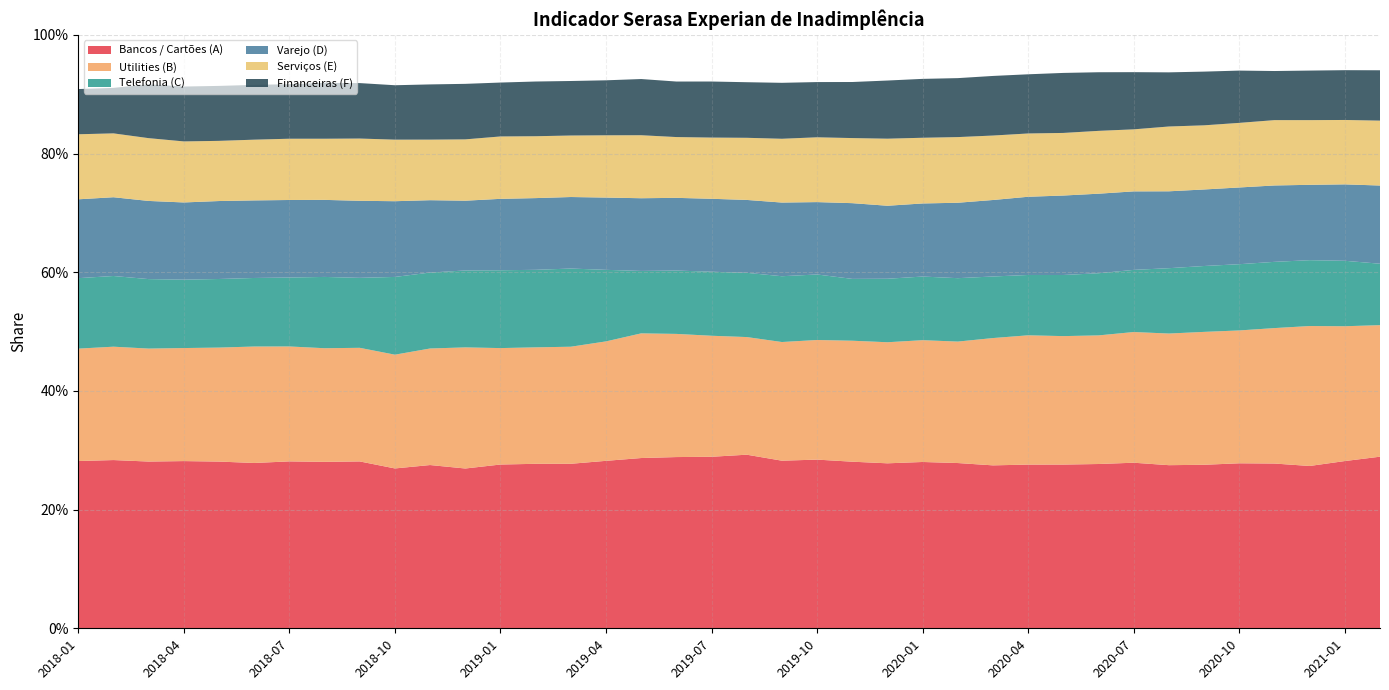

Reading left to right, list all the values displayed in this chart.

Bancos / Cartões (A): 2018-01=0.3	2018-02=0.3	2018-03=0.3	2018-04=0.3	2018-05=0.3	2018-06=0.3	2018-07=0.3	2018-08=0.3	2018-09=0.3	2018-10=0.3	2018-11=0.3	2018-12=0.3	2019-01=0.3	2019-02=0.3	2019-03=0.3	2019-04=0.3	2019-05=0.3	2019-06=0.3	2019-07=0.3	2019-08=0.3	2019-09=0.3	2019-10=0.3	2019-11=0.3	2019-12=0.3	2020-01=0.3	2020-02=0.3	2020-03=0.3	2020-04=0.3	2020-05=0.3	2020-06=0.3	2020-07=0.3	2020-08=0.3	2020-09=0.3	2020-10=0.3	2020-11=0.3	2020-12=0.3	2021-01=0.3	2021-02=0.3
Utilities (B): 2018-01=0.2	2018-02=0.2	2018-03=0.2	2018-04=0.2	2018-05=0.2	2018-06=0.2	2018-07=0.2	2018-08=0.2	2018-09=0.2	2018-10=0.2	2018-11=0.2	2018-12=0.2	2019-01=0.2	2019-02=0.2	2019-03=0.2	2019-04=0.2	2019-05=0.2	2019-06=0.2	2019-07=0.2	2019-08=0.2	2019-09=0.2	2019-10=0.2	2019-11=0.2	2019-12=0.2	2020-01=0.2	2020-02=0.2	2020-03=0.2	2020-04=0.2	2020-05=0.2	2020-06=0.2	2020-07=0.2	2020-08=0.2	2020-09=0.2	2020-10=0.2	2020-11=0.2	2020-12=0.2	2021-01=0.2	2021-02=0.2
Telefonia (C): 2018-01=0.1	2018-02=0.1	2018-03=0.1	2018-04=0.1	2018-05=0.1	2018-06=0.1	2018-07=0.1	2018-08=0.1	2018-09=0.1	2018-10=0.1	2018-11=0.1	2018-12=0.1	2019-01=0.1	2019-02=0.1	2019-03=0.1	2019-04=0.1	2019-05=0.1	2019-06=0.1	2019-07=0.1	2019-08=0.1	2019-09=0.1	2019-10=0.1	2019-11=0.1	2019-12=0.1	2020-01=0.1	2020-02=0.1	2020-03=0.1	2020-04=0.1	2020-05=0.1	2020-06=0.1	2020-07=0.1	2020-08=0.1	2020-09=0.1	2020-10=0.1	2020-11=0.1	2020-12=0.1	2021-01=0.1	2021-02=0.1
Varejo (D): 2018-01=0.1	2018-02=0.1	2018-03=0.1	2018-04=0.1	2018-05=0.1	2018-06=0.1	2018-07=0.1	2018-08=0.1	2018-09=0.1	2018-10=0.1	2018-11=0.1	2018-12=0.1	2019-01=0.1	2019-02=0.1	2019-03=0.1	2019-04=0.1	2019-05=0.1	2019-06=0.1	2019-07=0.1	2019-08=0.1	2019-09=0.1	2019-10=0.1	2019-11=0.1	2019-12=0.1	2020-01=0.1	2020-02=0.1	2020-03=0.1	2020-04=0.1	2020-05=0.1	2020-06=0.1	2020-07=0.1	2020-08=0.1	2020-09=0.1	2020-10=0.1	2020-11=0.1	2020-12=0.1	2021-01=0.1	2021-02=0.1
Serviços (E): 2018-01=0.1	2018-02=0.1	2018-03=0.1	2018-04=0.1	2018-05=0.1	2018-06=0.1	2018-07=0.1	2018-08=0.1	2018-09=0.1	2018-10=0.1	2018-11=0.1	2018-12=0.1	2019-01=0.1	2019-02=0.1	2019-03=0.1	2019-04=0.1	2019-05=0.1	2019-06=0.1	2019-07=0.1	2019-08=0.1	2019-09=0.1	2019-10=0.1	2019-11=0.1	2019-12=0.1	2020-01=0.1	2020-02=0.1	2020-03=0.1	2020-04=0.1	2020-05=0.1	2020-06=0.1	2020-07=0.1	2020-08=0.1	2020-09=0.1	2020-10=0.1	2020-11=0.1	2020-12=0.1	2021-01=0.1	2021-02=0.1
Financeiras (F): 2018-01=0.1	2018-02=0.1	2018-03=0.1	2018-04=0.1	2018-05=0.1	2018-06=0.1	2018-07=0.1	2018-08=0.1	2018-09=0.1	2018-10=0.1	2018-11=0.1	2018-12=0.1	2019-01=0.1	2019-02=0.1	2019-03=0.1	2019-04=0.1	2019-05=0.1	2019-06=0.1	2019-07=0.1	2019-08=0.1	2019-09=0.1	2019-10=0.1	2019-11=0.1	2019-12=0.1	2020-01=0.1	2020-02=0.1	2020-03=0.1	2020-04=0.1	2020-05=0.1	2020-06=0.1	2020-07=0.1	2020-08=0.1	2020-09=0.1	2020-10=0.1	2020-11=0.1	2020-12=0.1	2021-01=0.1	2021-02=0.1